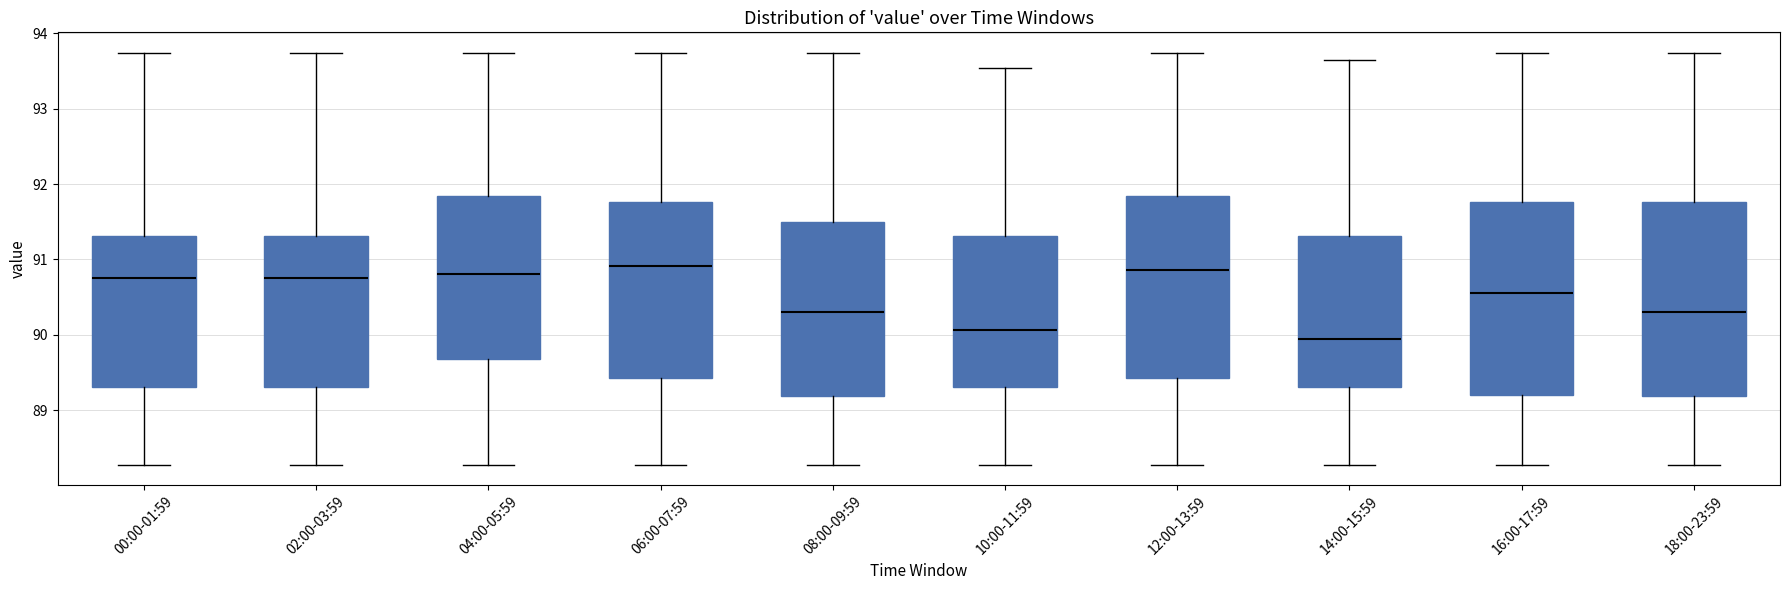

Reading left to right, read every box against the y-axis: the position of its median line, the range the box covers, and the ends of its whiskers. The values are not printed on the chart, so give them approximately, as read against the axis.

00:00-01:59: median 90.8, box 89.3 to 91.3, whiskers 88.3 to 93.7
02:00-03:59: median 90.8, box 89.3 to 91.3, whiskers 88.3 to 93.7
04:00-05:59: median 90.8, box 89.7 to 91.8, whiskers 88.3 to 93.7
06:00-07:59: median 90.9, box 89.4 to 91.8, whiskers 88.3 to 93.7
08:00-09:59: median 90.3, box 89.2 to 91.5, whiskers 88.3 to 93.7
10:00-11:59: median 90.1, box 89.3 to 91.3, whiskers 88.3 to 93.5
12:00-13:59: median 90.9, box 89.4 to 91.8, whiskers 88.3 to 93.7
14:00-15:59: median 90.0, box 89.3 to 91.3, whiskers 88.3 to 93.7
16:00-17:59: median 90.6, box 89.2 to 91.8, whiskers 88.3 to 93.7
18:00-23:59: median 90.3, box 89.2 to 91.8, whiskers 88.3 to 93.7